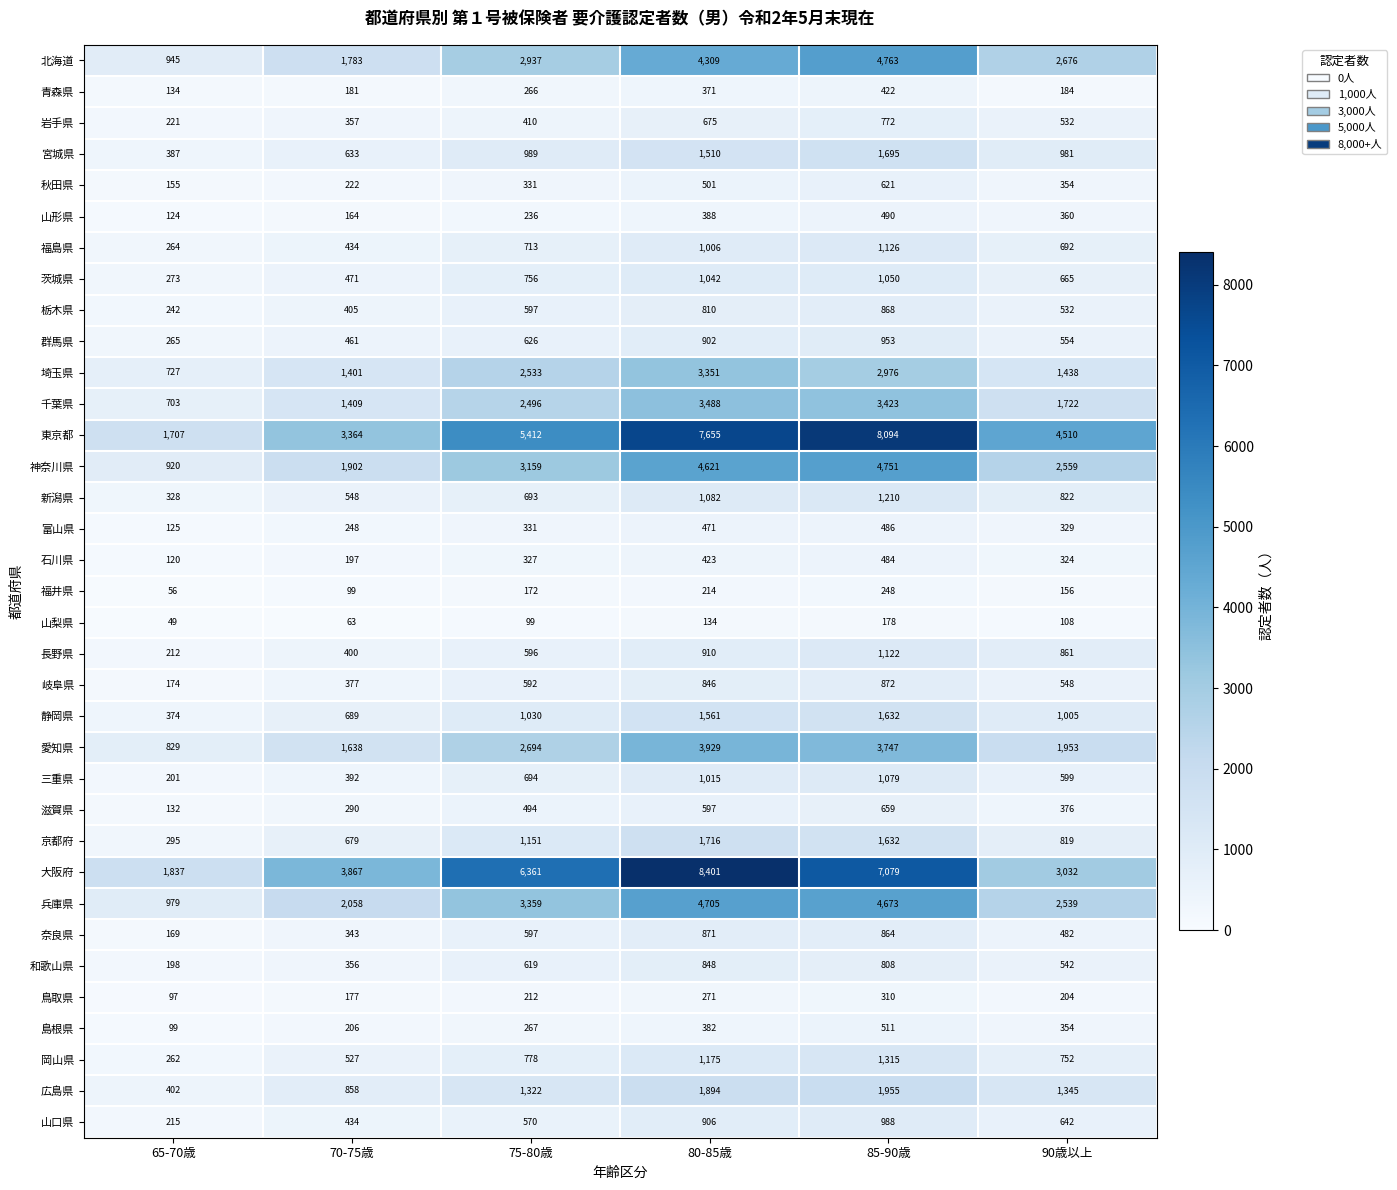

What is the sum of all 栃木県 values?

3454